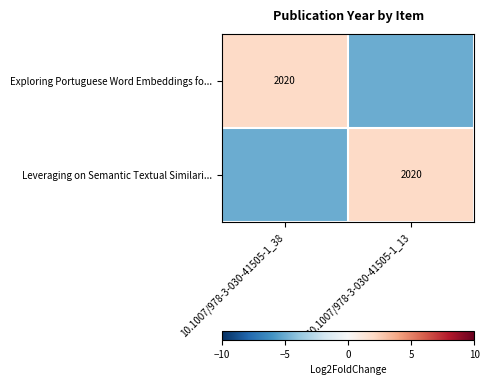

The value of Exploring Portuguese Word Embeddings fo... at 10.1007/978-3-030-41505-1_38 is 2020. True or false?

True